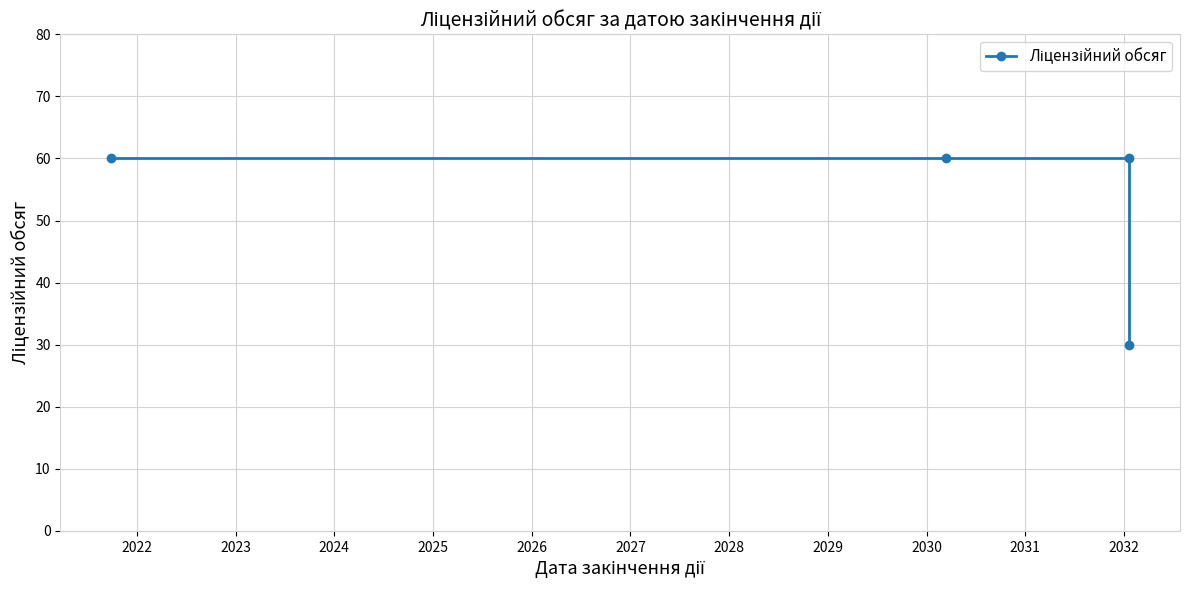

How many lines are shown in the chart?

1